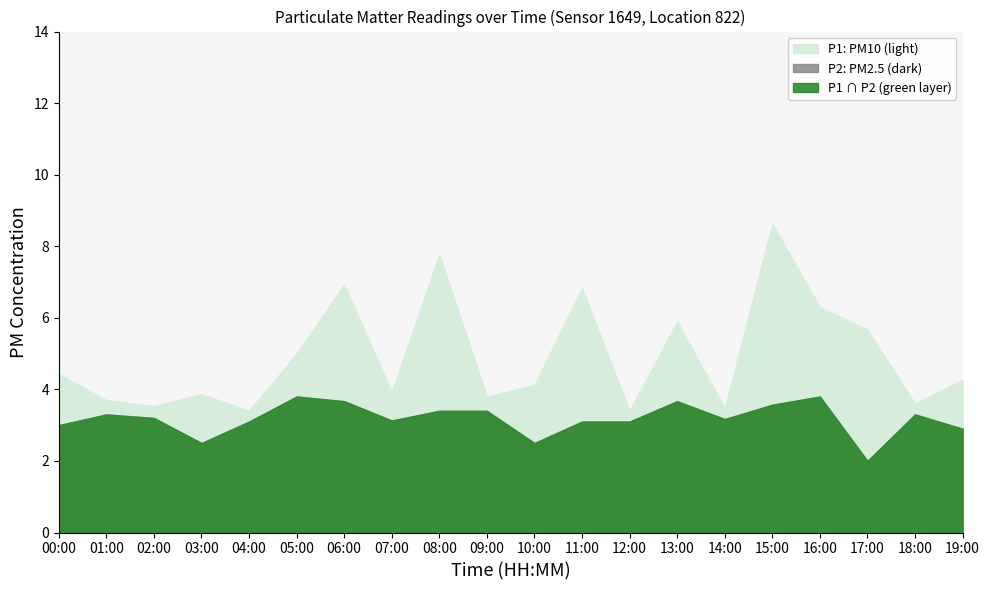

What is the label of the 9th point from the right?

11:00